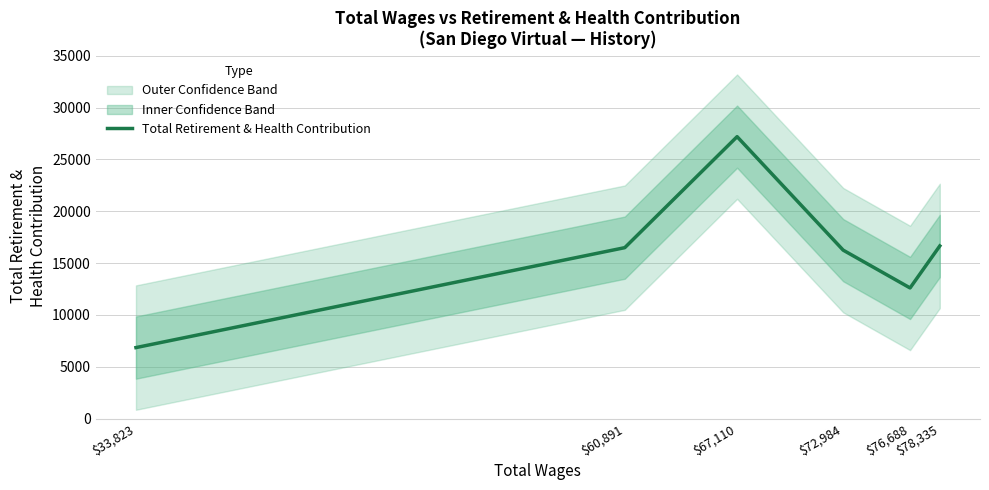

Which category has the lowest value across all series?

$33,823